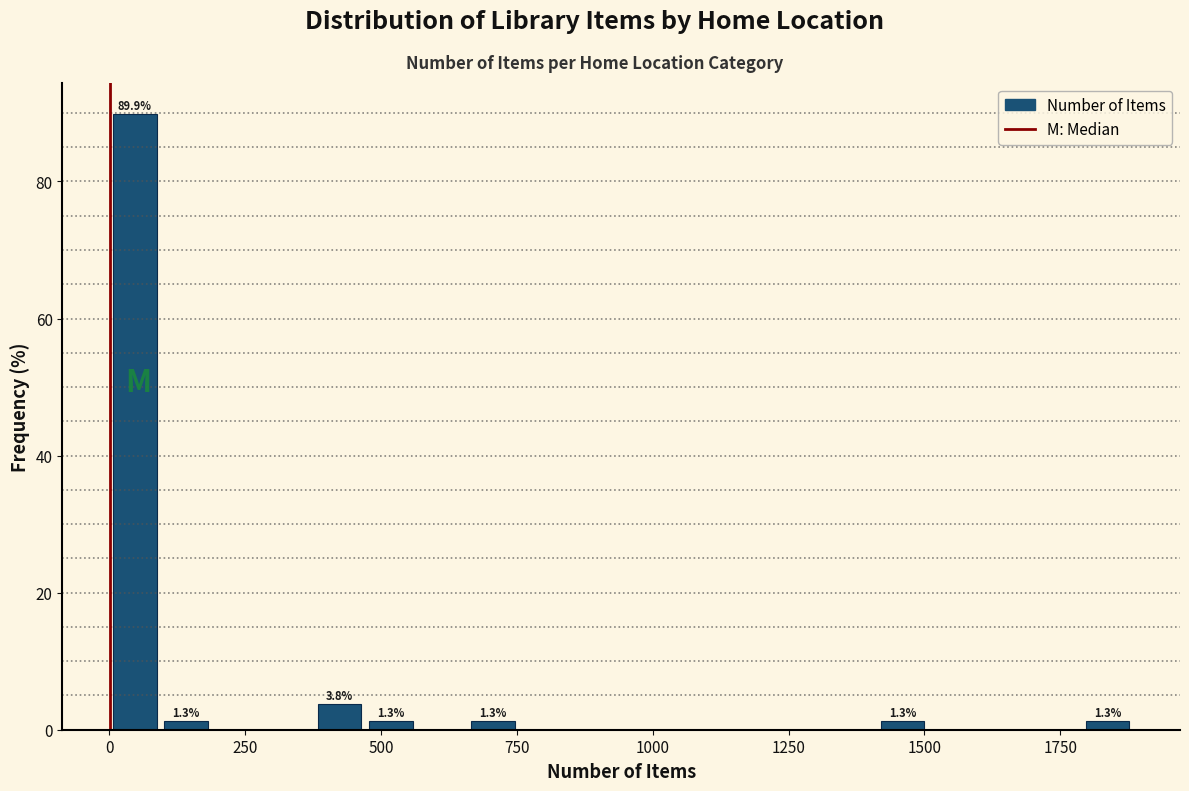

Read against the x-axis, roughly where is the centre of the tallest bar?

50